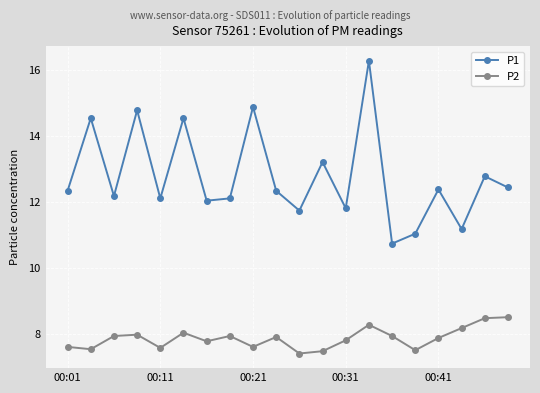

At how many categories does at least one series exceed 14?

5